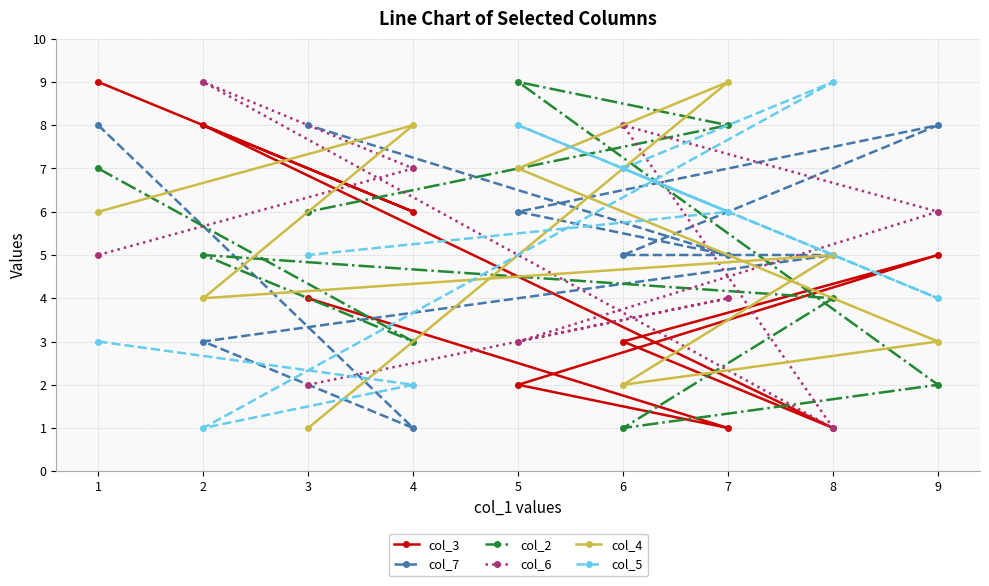

Is the value of col_5 at 8 greater than the value of col_4 at 4?

Yes